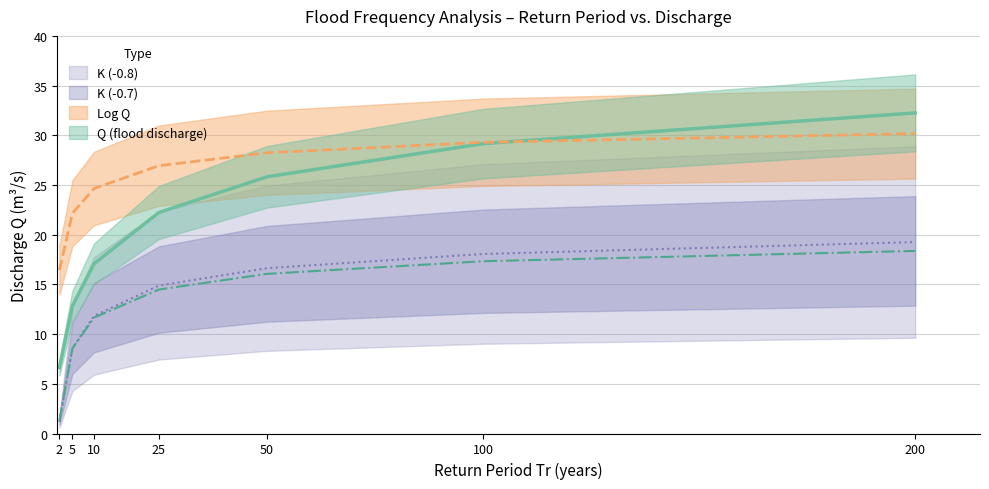

What is the total value across all series at 200?

100.1